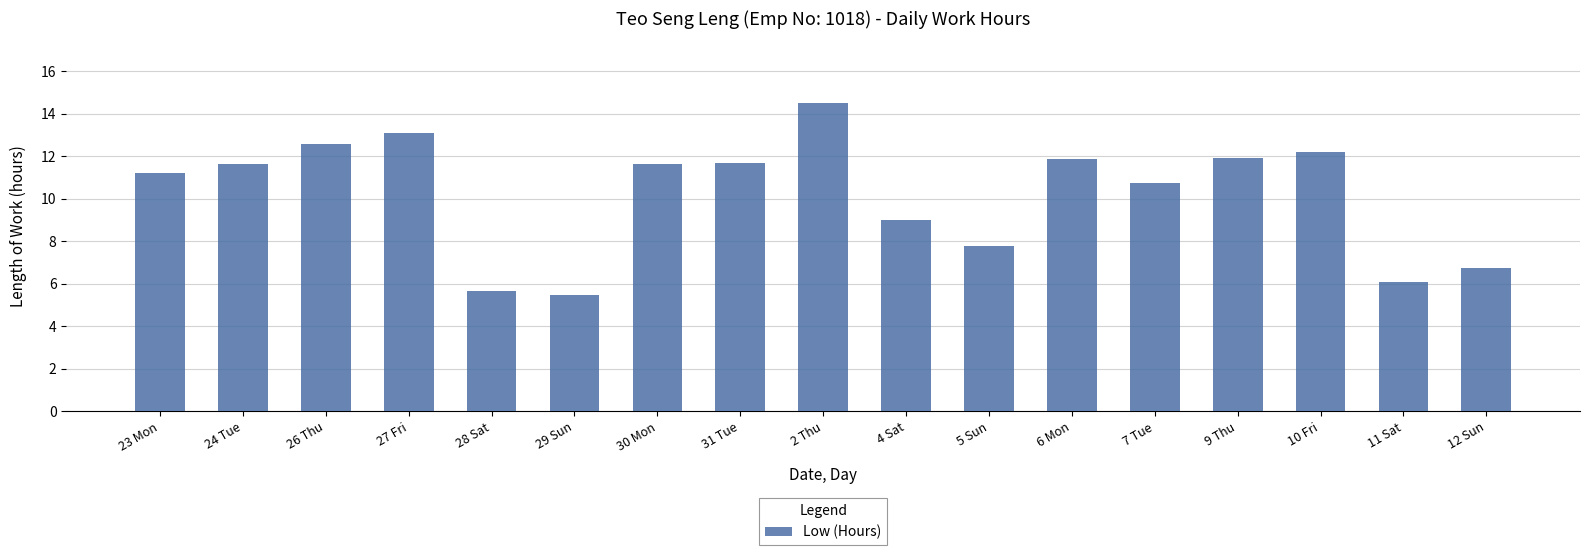

What is the change in value from 26 Thu to 9 Thu?

-0.7